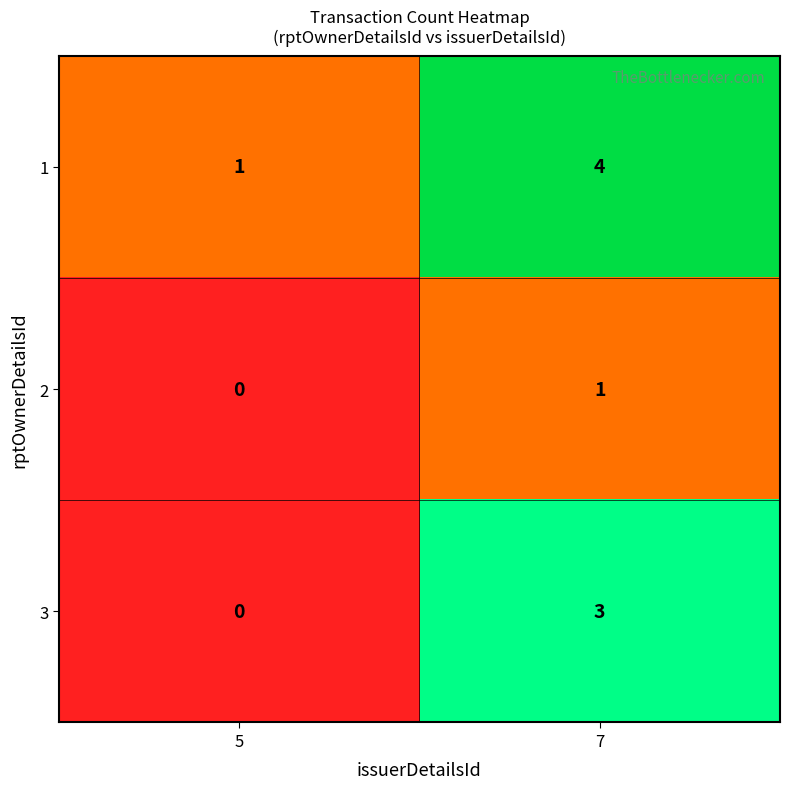

At which category is the sum across all series the highest?

7